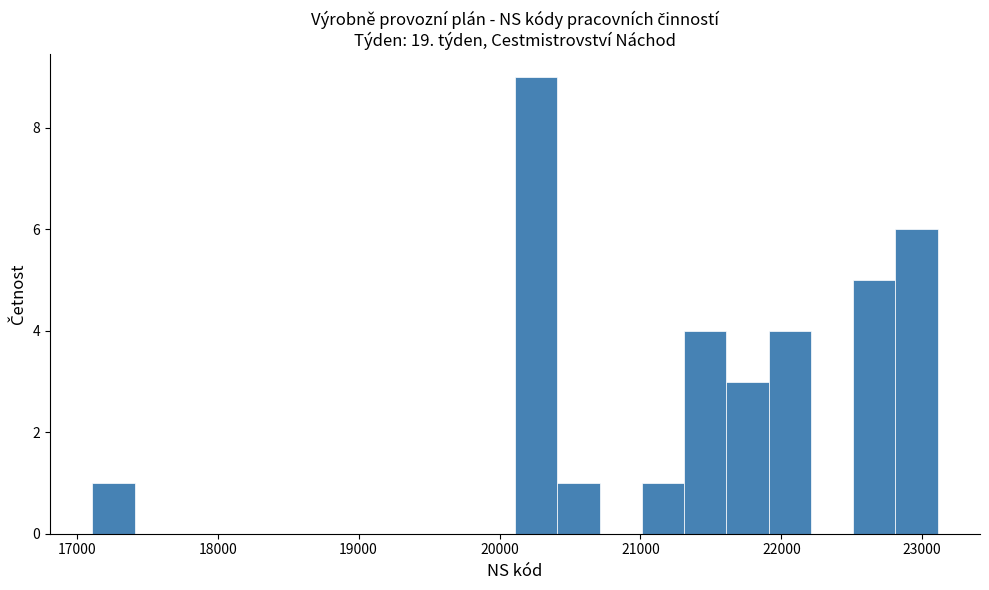

Around what value on the x-axis is the tallest bar? Give the approximate position of its centre, as read against the axis.

20300